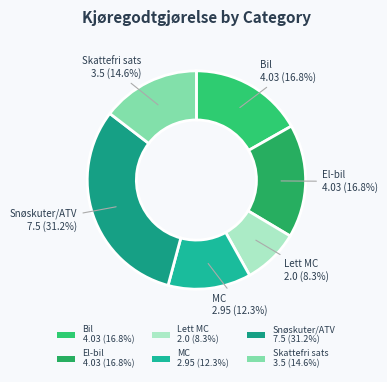

Does any single category account for the majority?

No